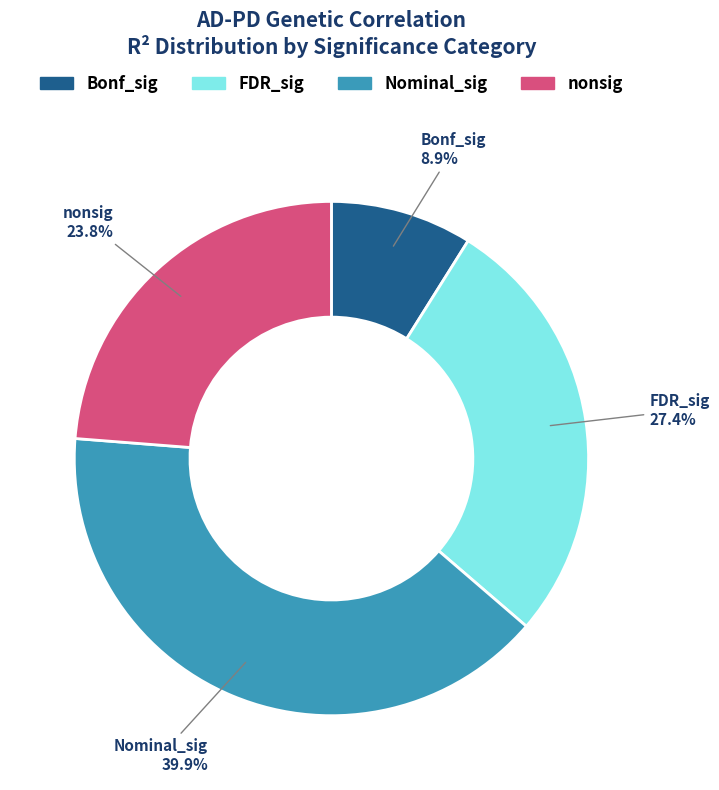

Count the number of slices in the pie.

4